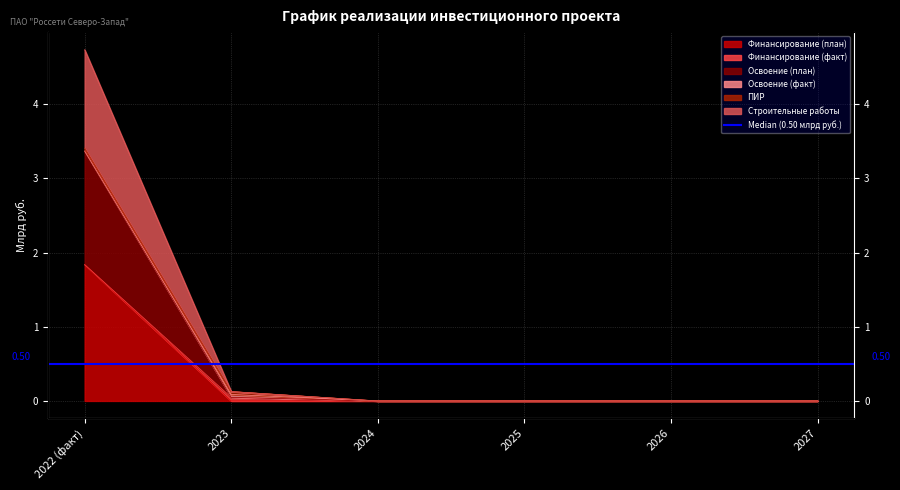

True or false: Финансирование (план) and Строительные работы intersect in this chart.

False